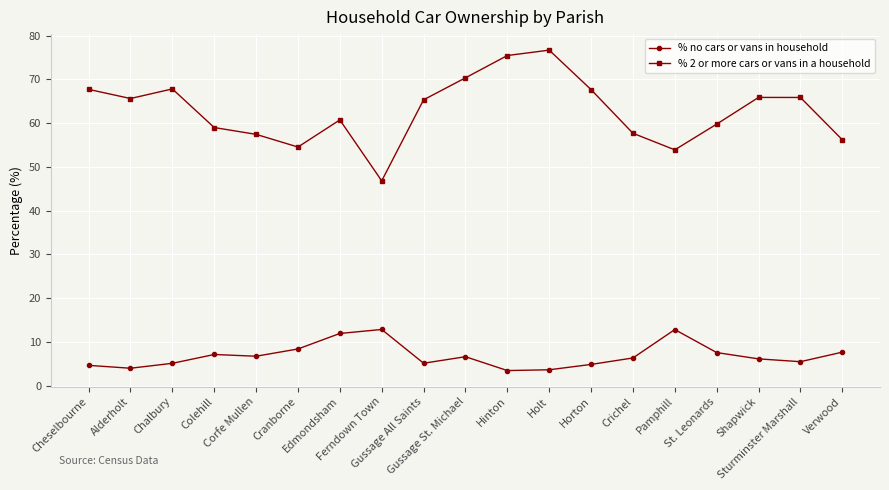

What is the average value of the % no cars or vans in household series?

6.8